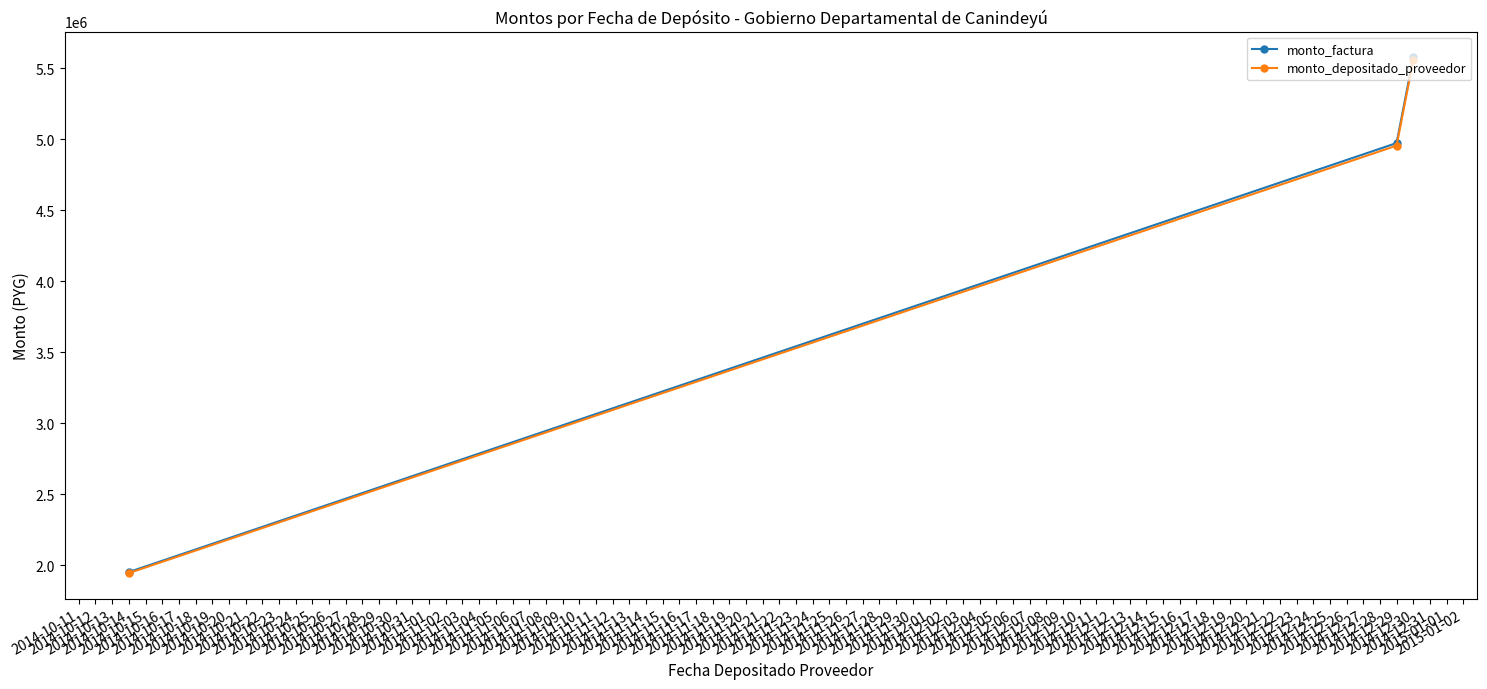

Which series has the widest spread of values?

monto_factura